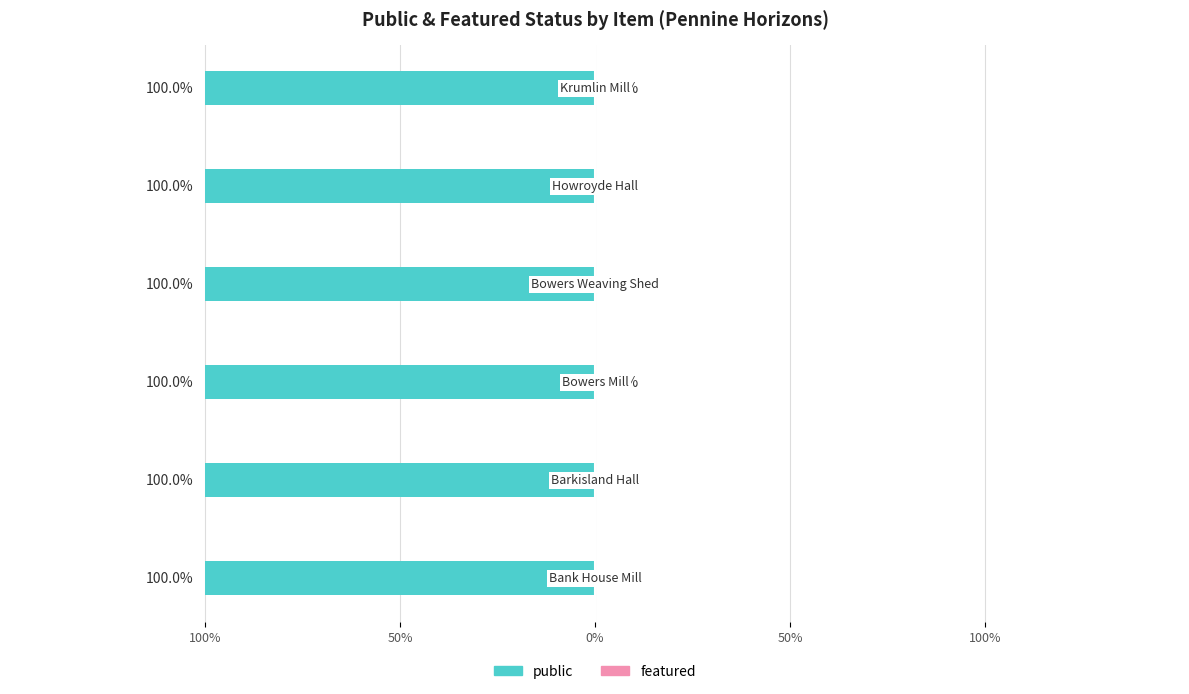

How many categories are shown in the chart?

6